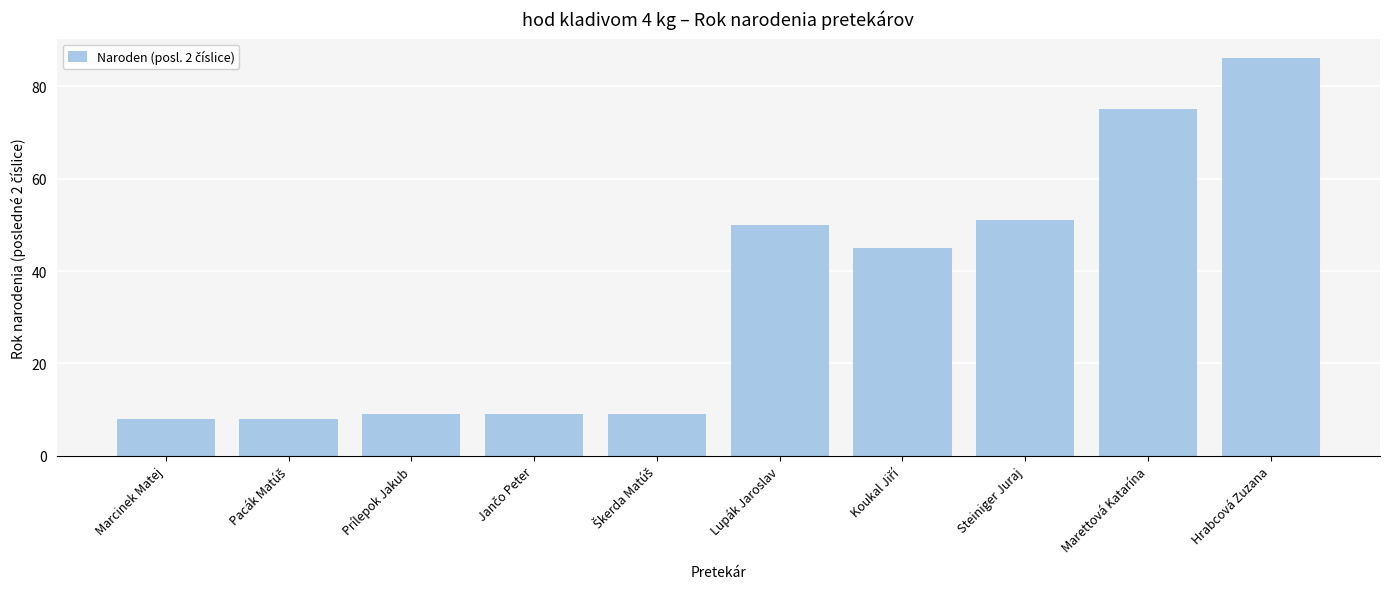

What is the change in value from Marcinek Matej to Hrabcová Zuzana?

+78